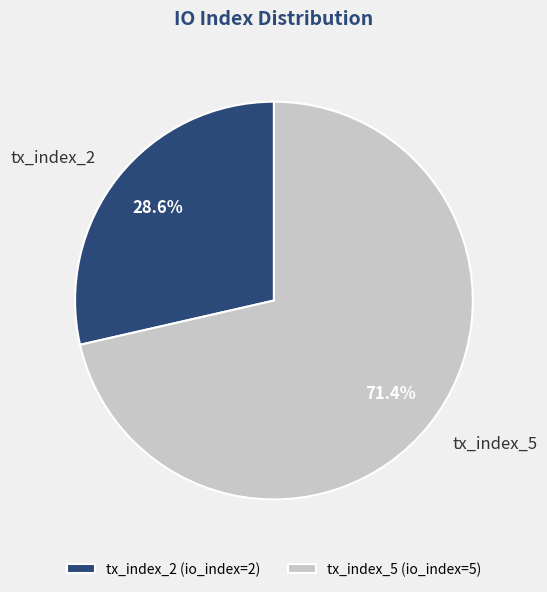

True or false: tx_index_2 accounts for 29% of the total.

True